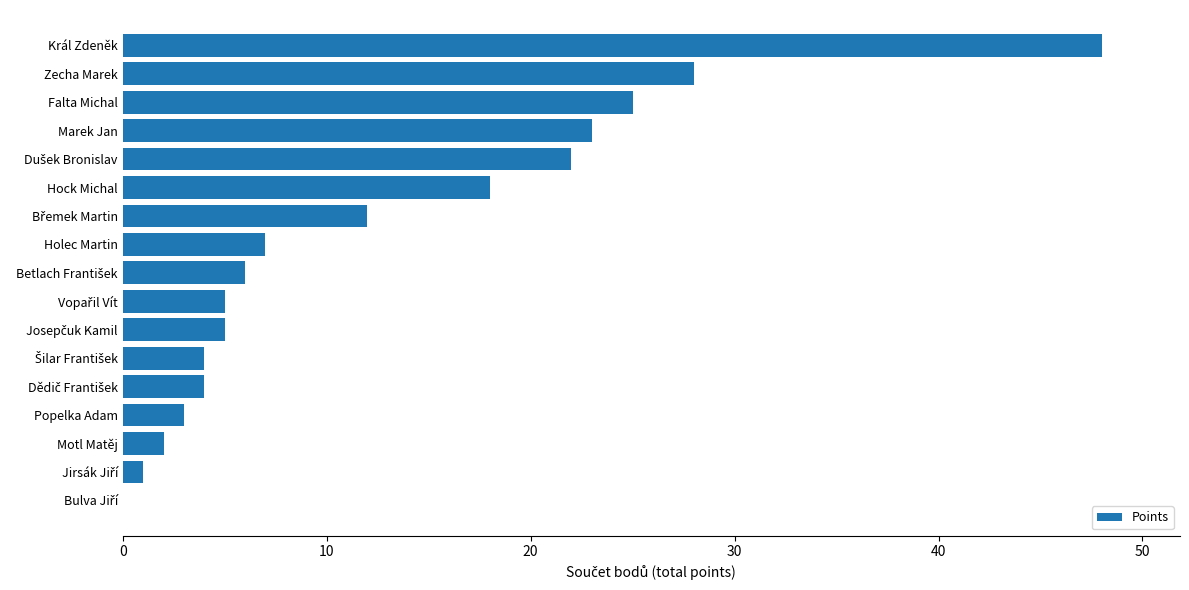

What is the change in value from Holec Martin to Hock Michal?

+11